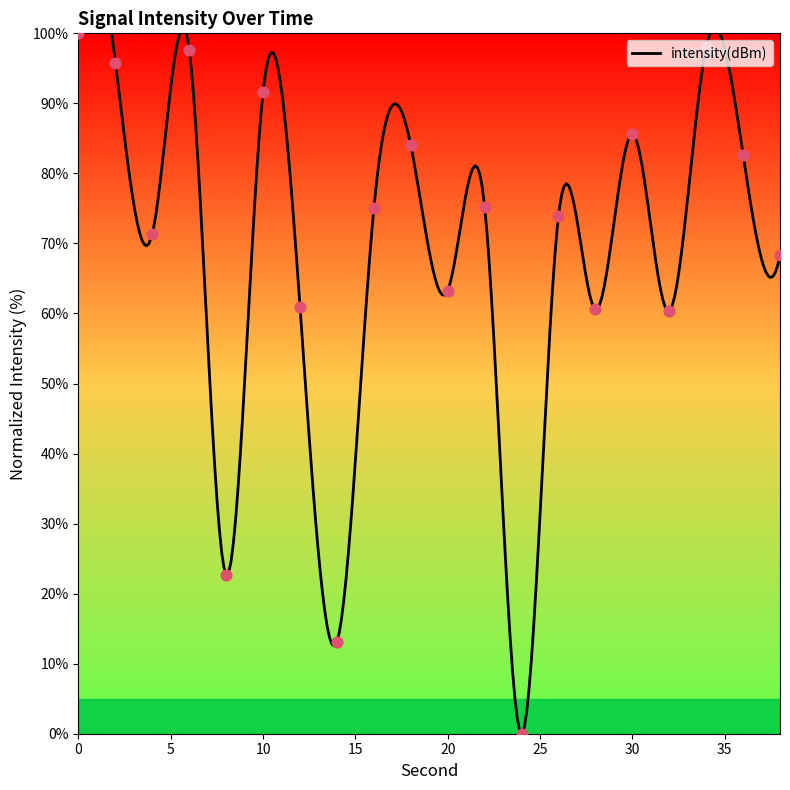

Between 30 and 34, which is larger?

34